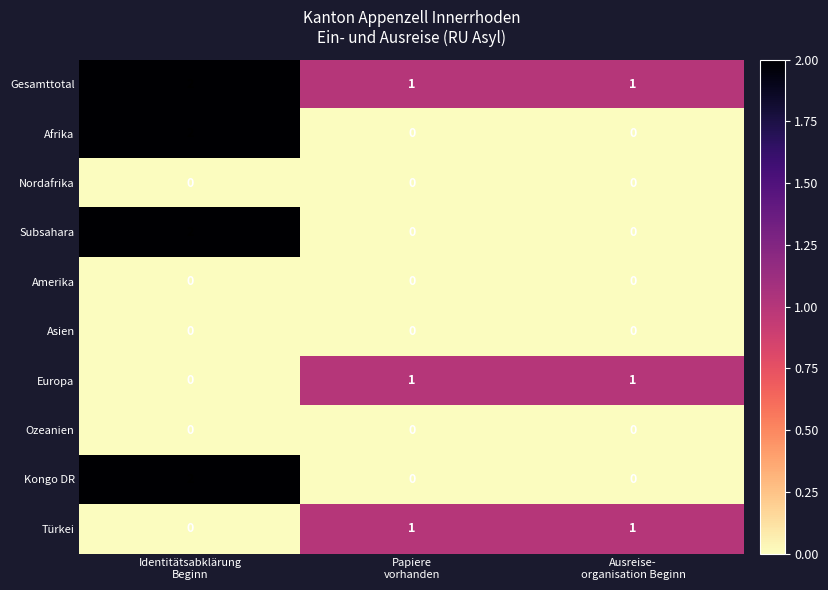

Reading left to right, list all the values displayed in this chart.

Gesamttotal: 2	1	1
Afrika: 2	0	0
Nordafrika: 0	0	0
Subsahara: 2	0	0
Amerika: 0	0	0
Asien: 0	0	0
Europa: 0	1	1
Ozeanien: 0	0	0
Kongo DR: 2	0	0
Türkei: 0	1	1